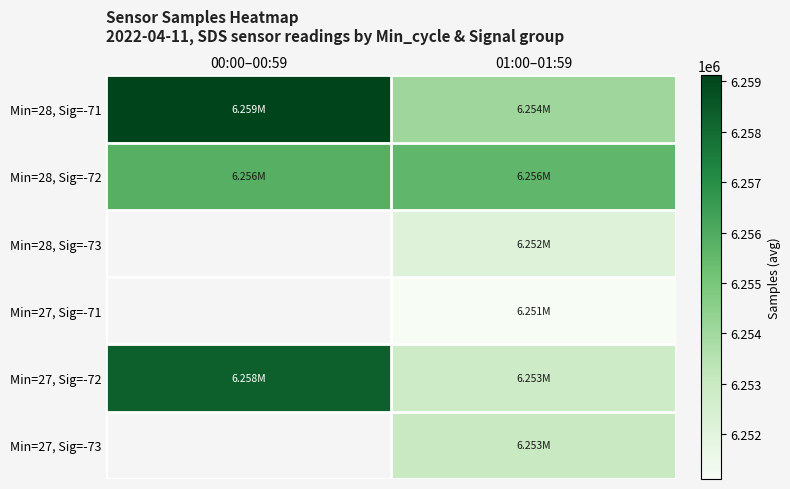

What is the minimum value shown in the chart?

6251109.5